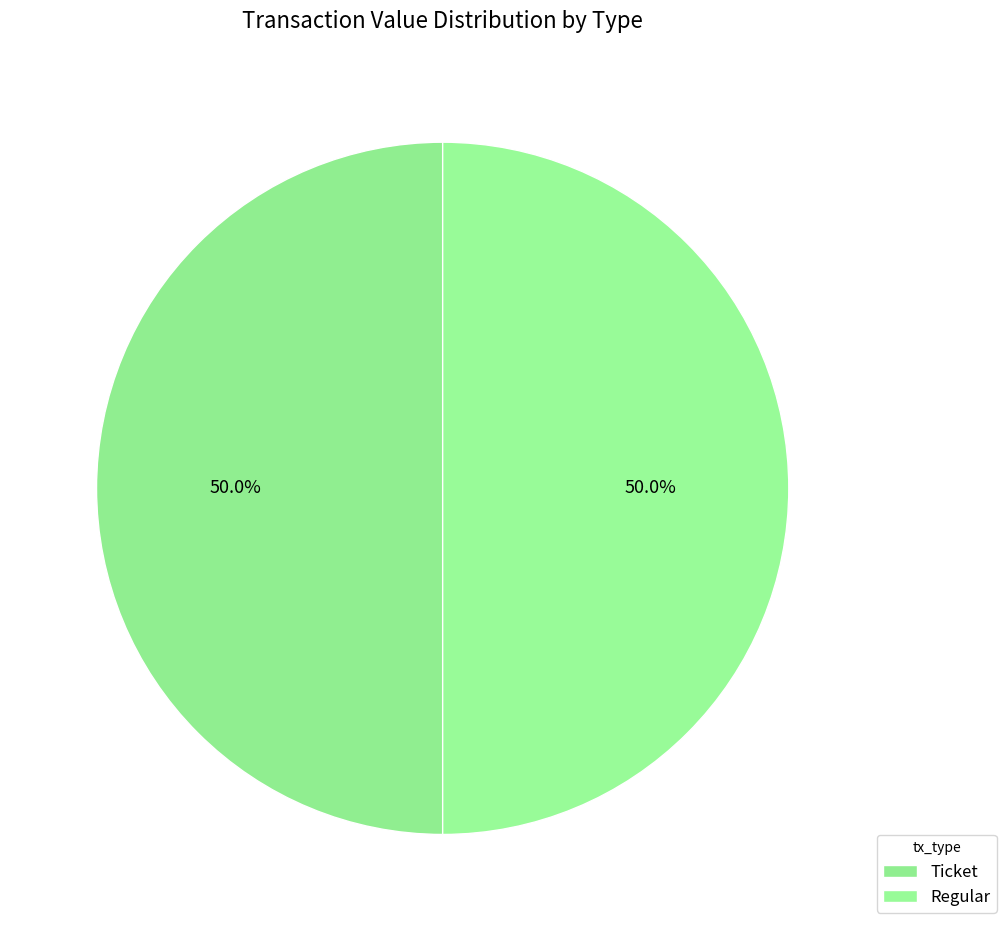

Is it true that Regular is 99% of the pie?

False